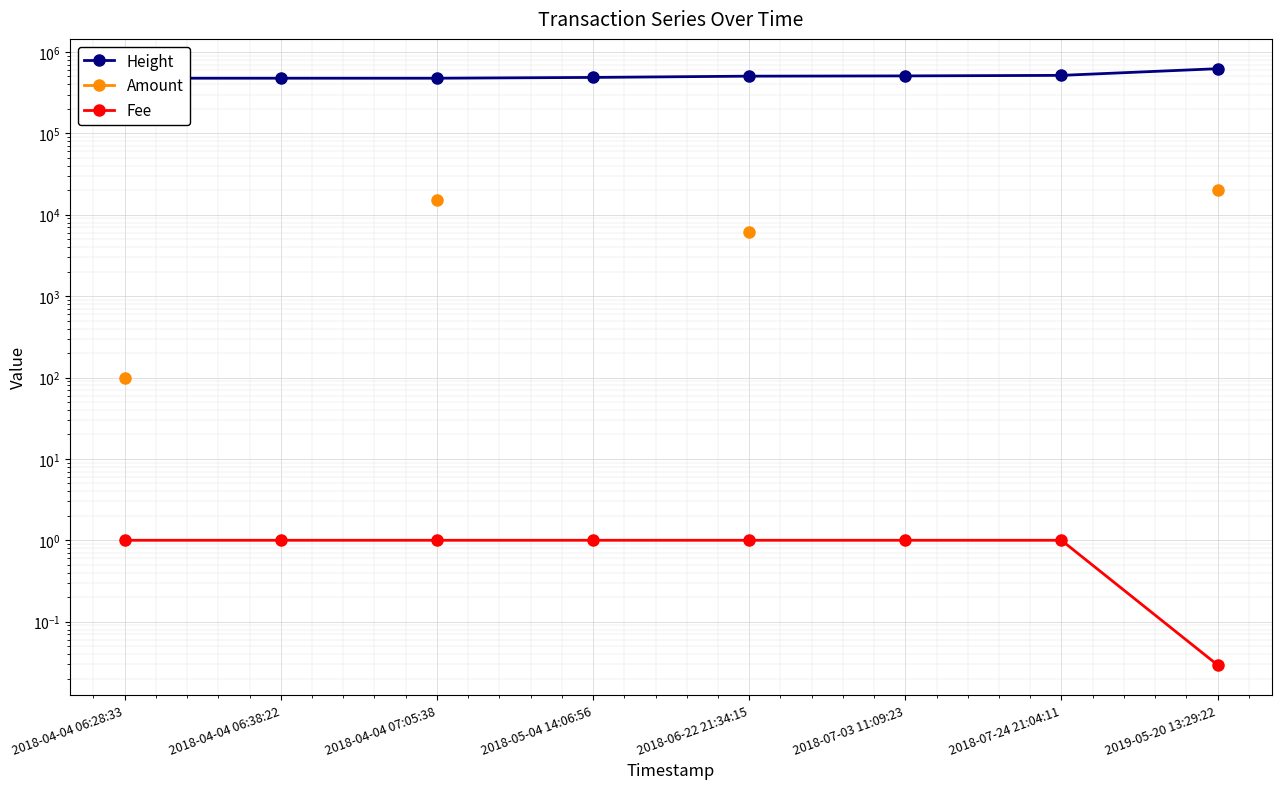

What is the average value of the Fee series?

0.9